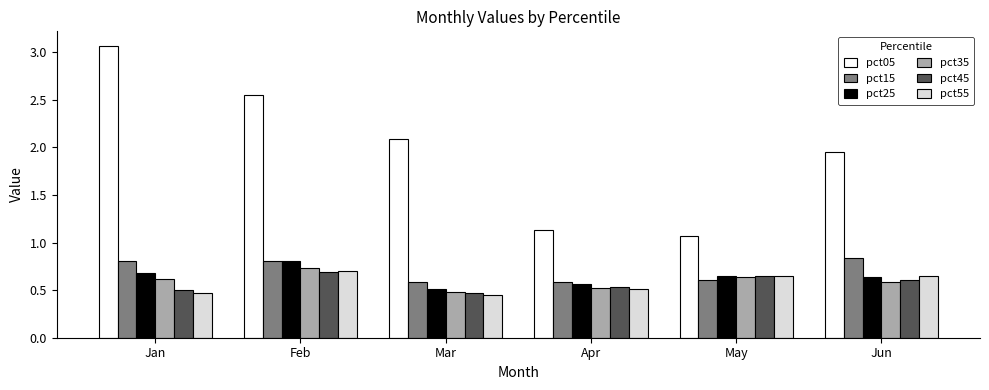

At which label does pct35 reach its peak?

Feb